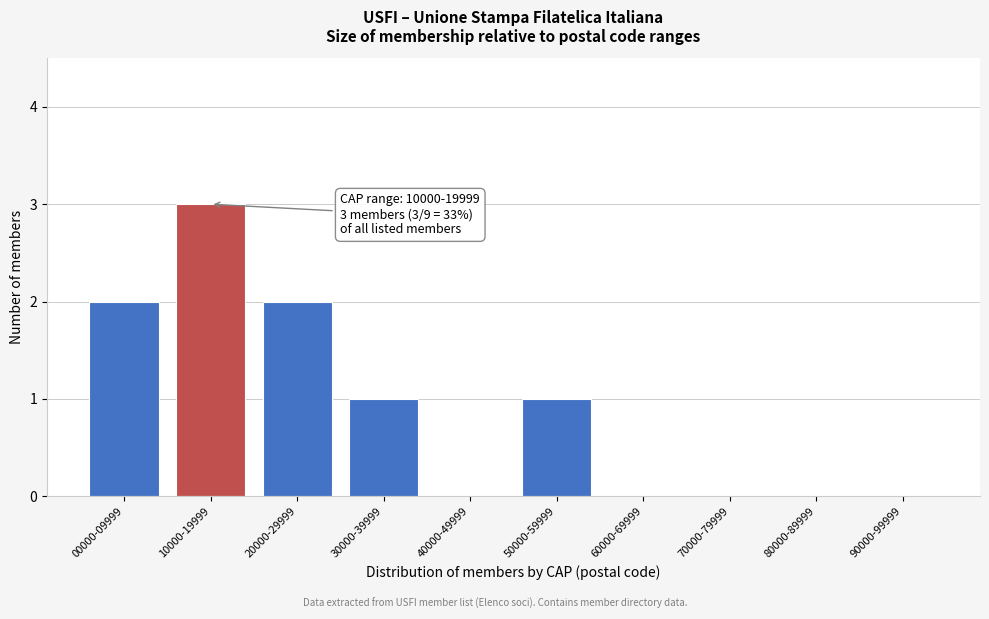

Reading left to right, list all the values displayed in this chart.

00000-09999=2	10000-19999=3	20000-29999=2	30000-39999=1	40000-49999=0	50000-59999=1	60000-69999=0	70000-79999=0	80000-89999=0	90000-99999=0